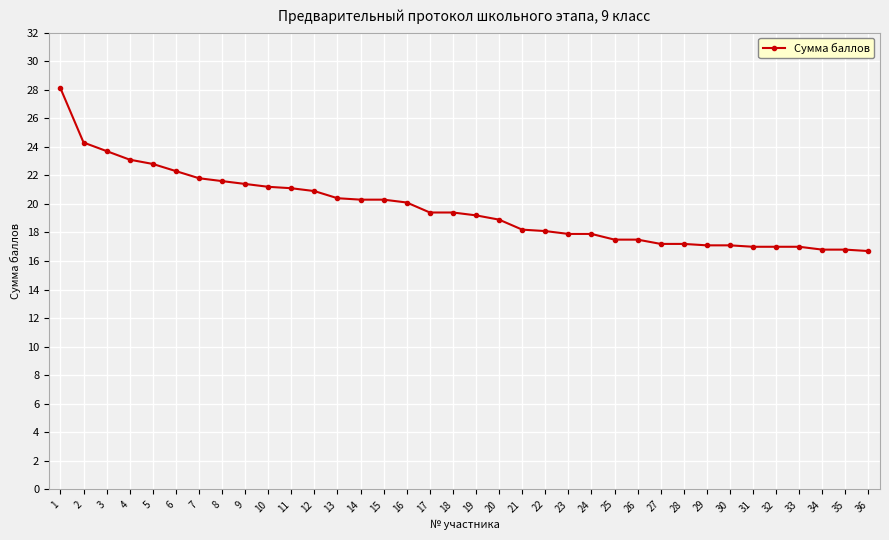

What is the ratio of the value at 10 to the value at 36?

1.3